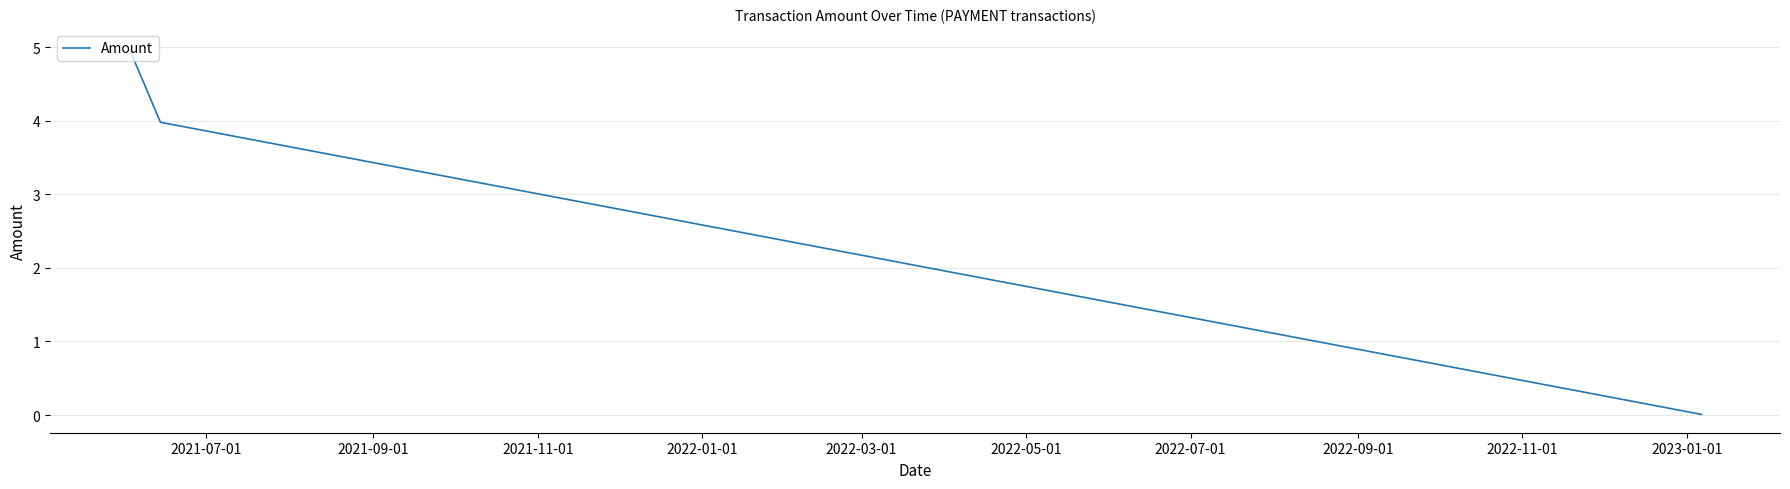

What is the difference between the second highest and minimum values?

4.0